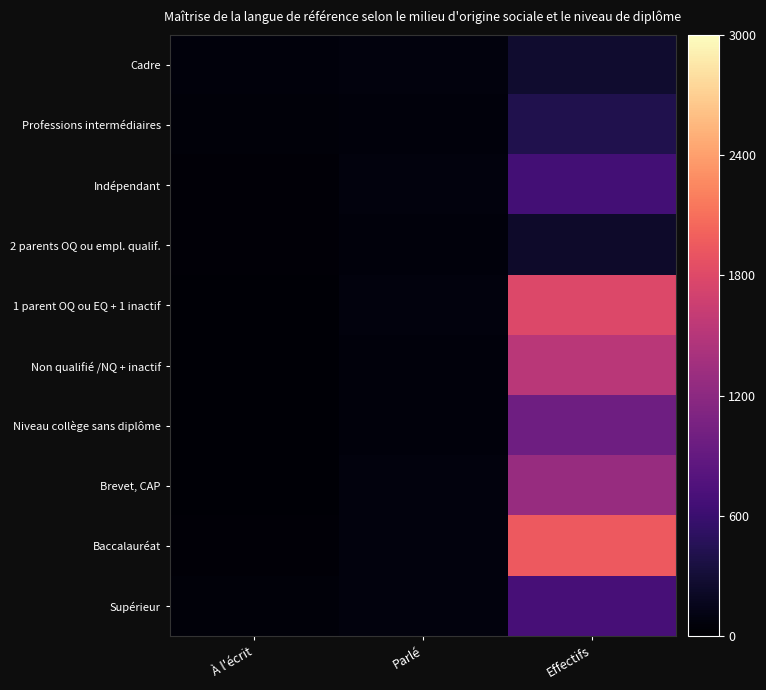

Which series has the widest spread of values?

Baccalauréat